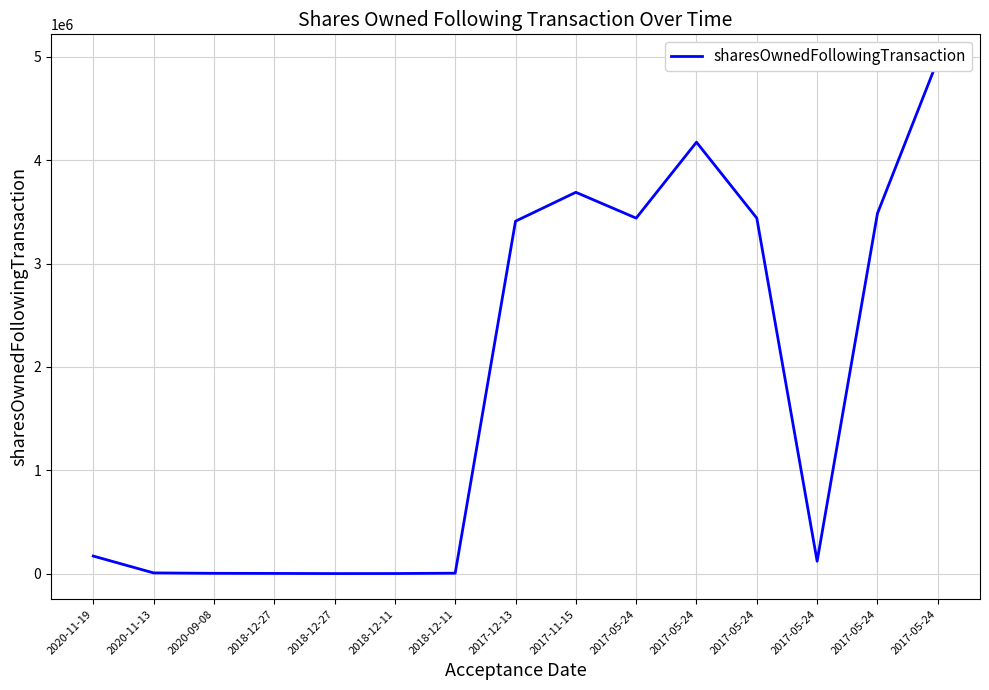

What is the value of the 7th point from the left?

2000